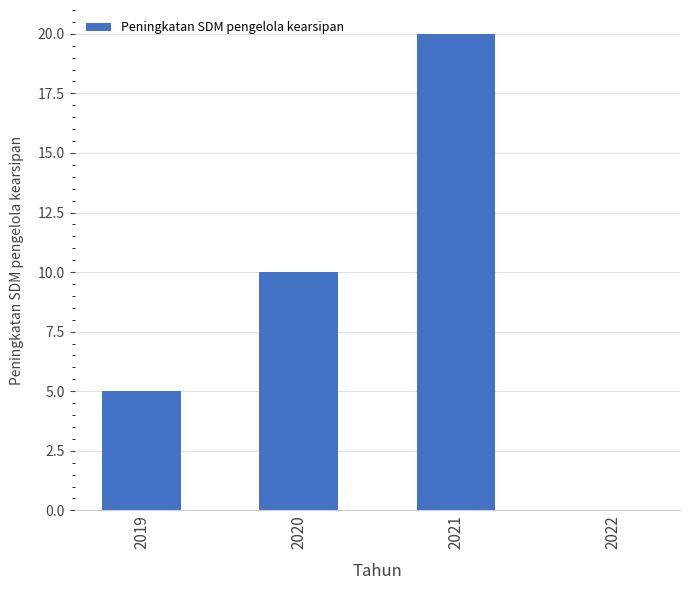

Which has a higher value, 2021 or 2019?

2021